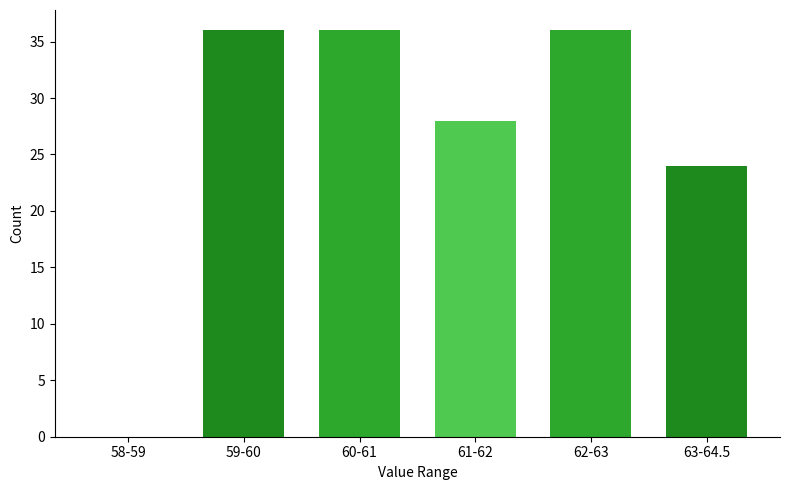

Reading left to right, list all the values displayed in this chart.

58-59=0	59-60=36	60-61=36	61-62=28	62-63=36	63-64.5=24